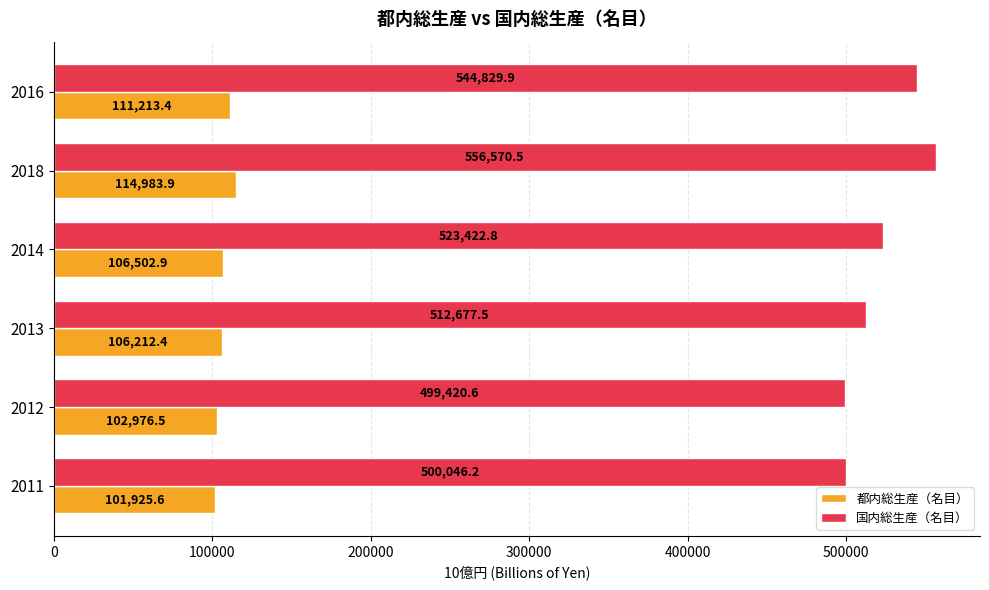

Which series has the largest total across all categories?

国内総生産（名目）